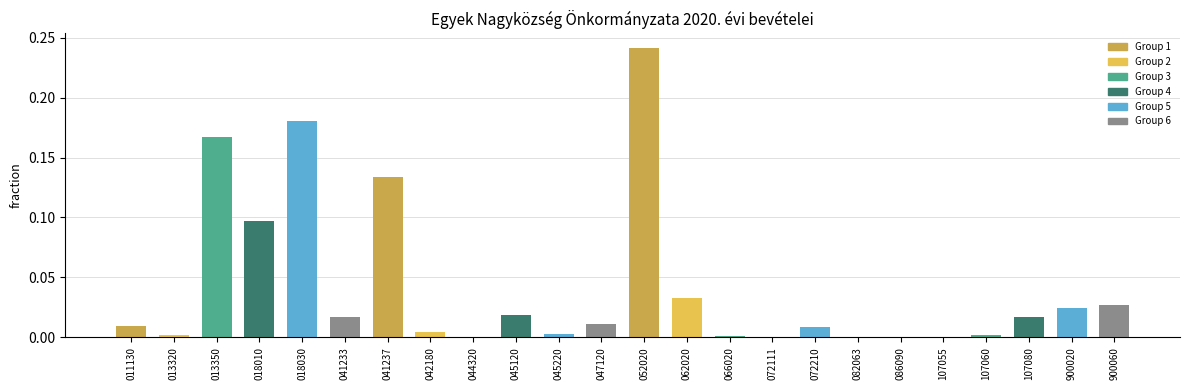

What is the sum of all values?

1.0